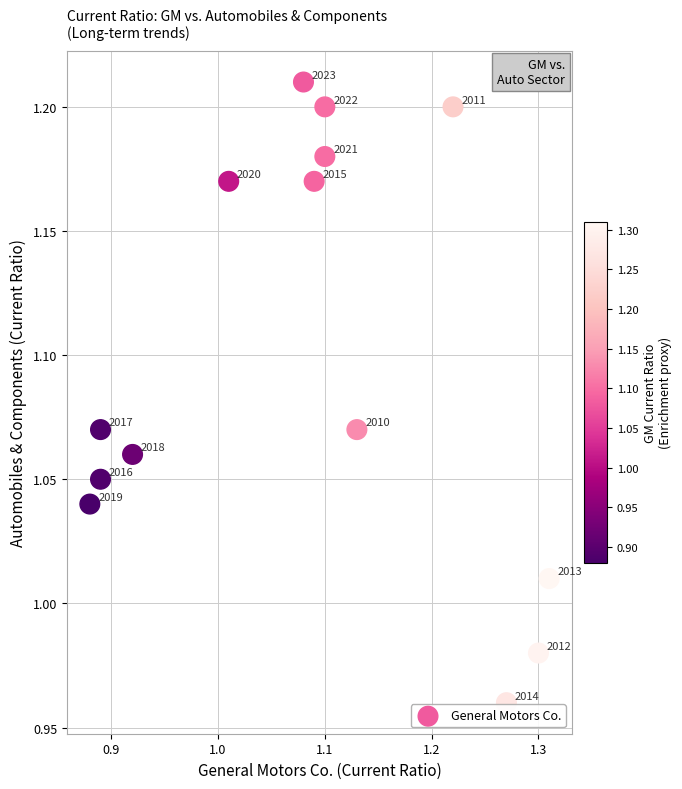

What is the range of X values (max minus min)?

0.4